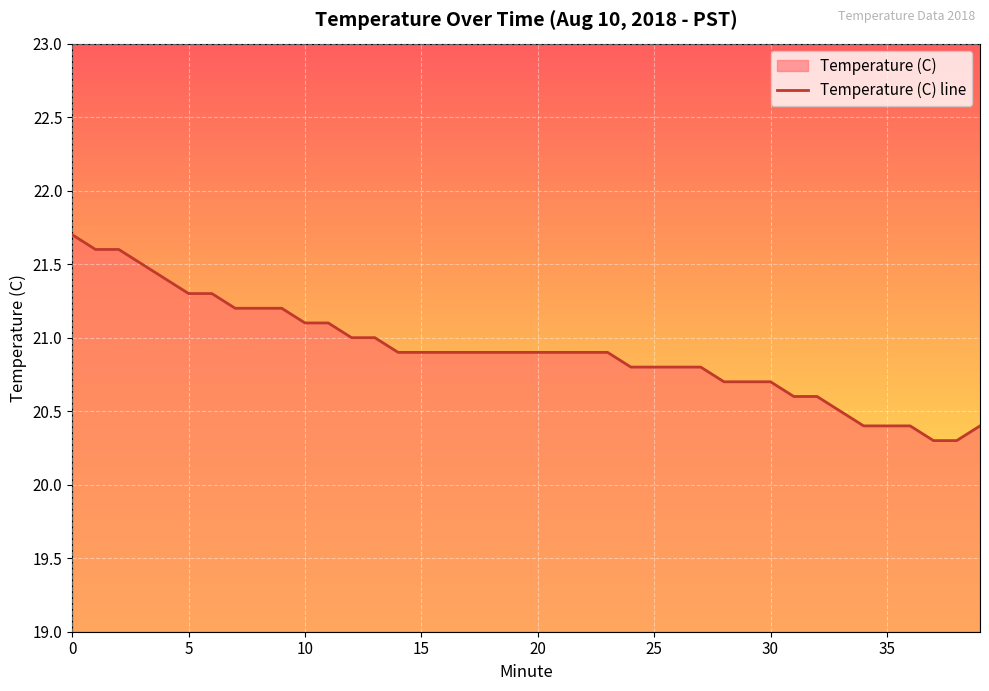

What is the label of the 20th point from the left?

19